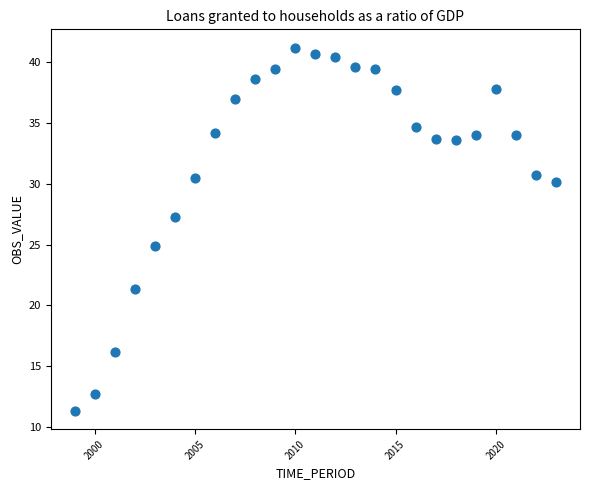

What is the range of Y values (max minus min)?

29.9